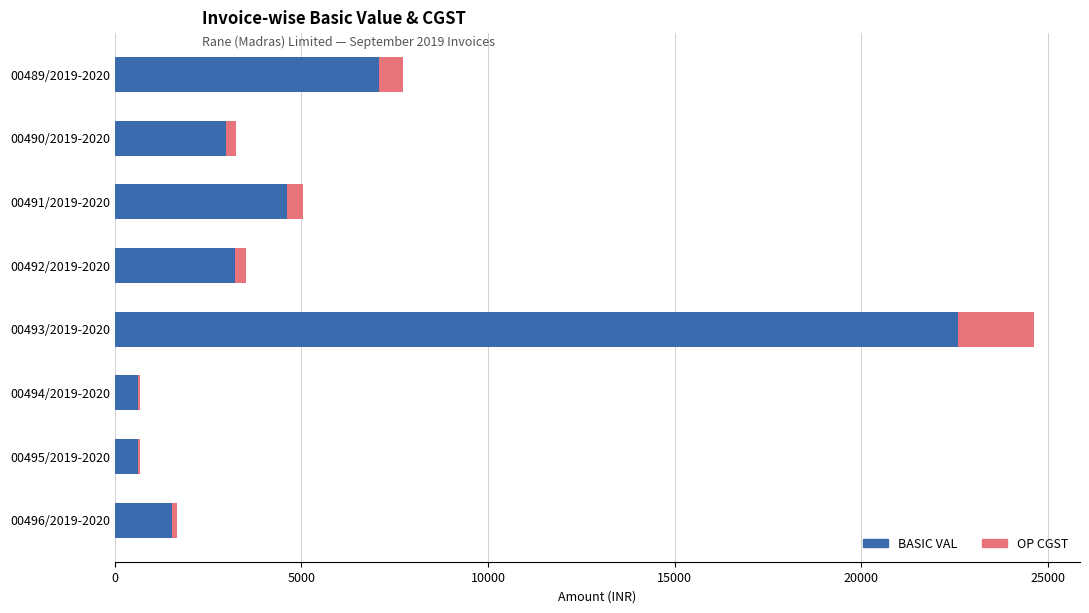

True or false: BASIC VAL has a value of 2982.8 at 00490/2019-2020.

True